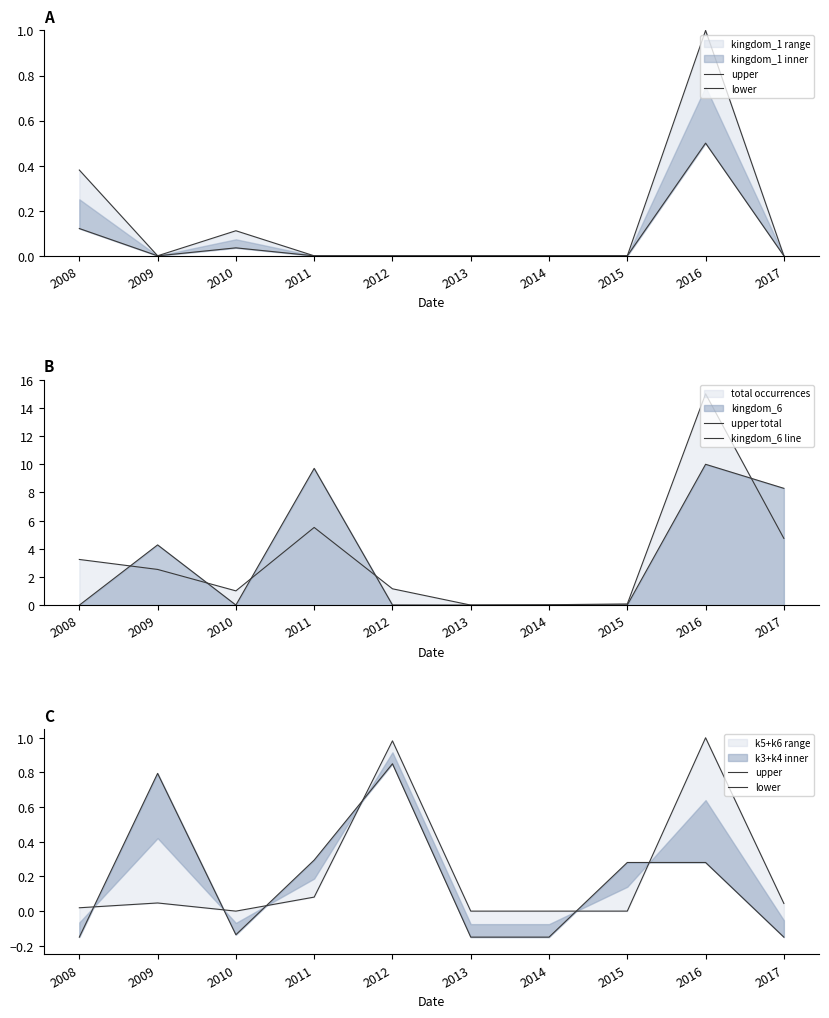

What is the maximum value shown in the chart?

15.0